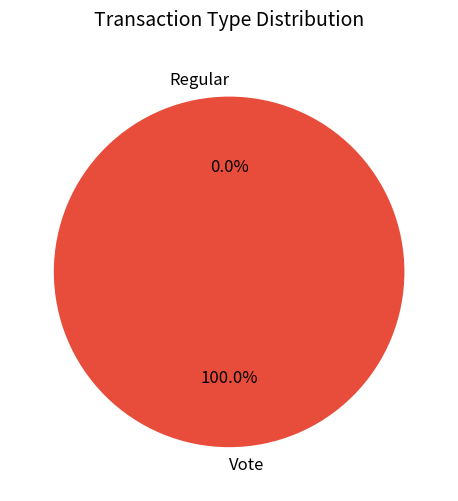

How many segments does this pie chart have?

2